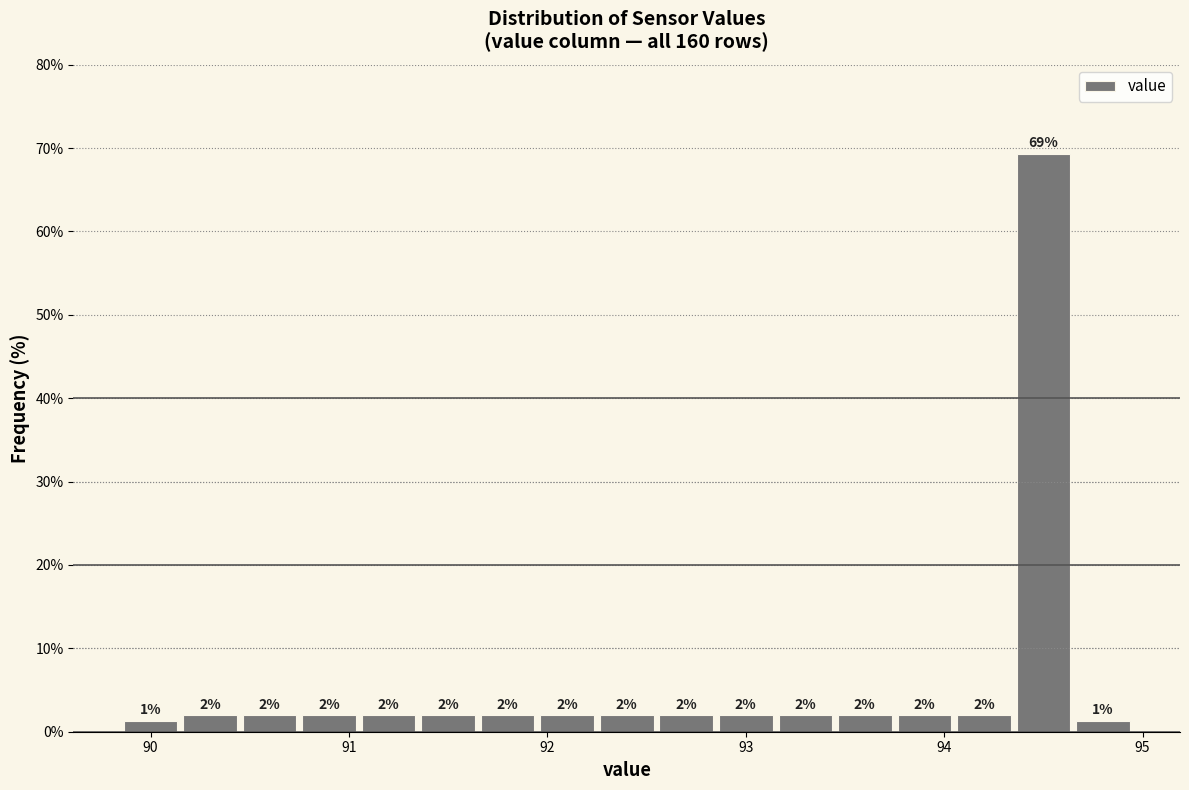

Around what value on the x-axis is the tallest bar? Give the approximate position of its centre, as read against the axis.

94.5